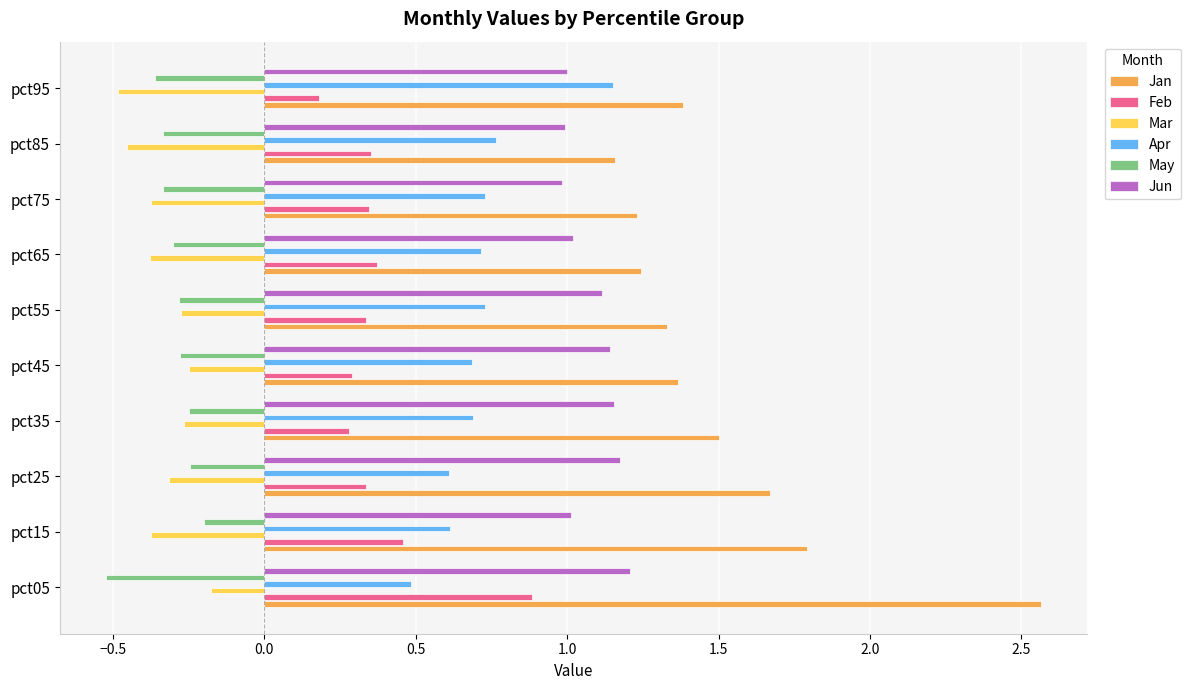

Is it true that Jan equals 2.5 at pct25?

False